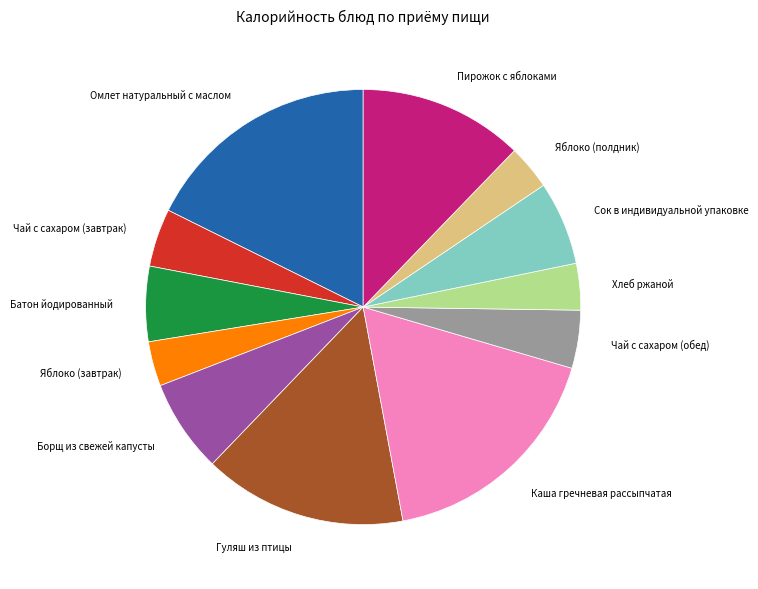

Approximately how many times larger is the value at Борщ из свежей капусты compared to Гуляш из птицы?

0.5